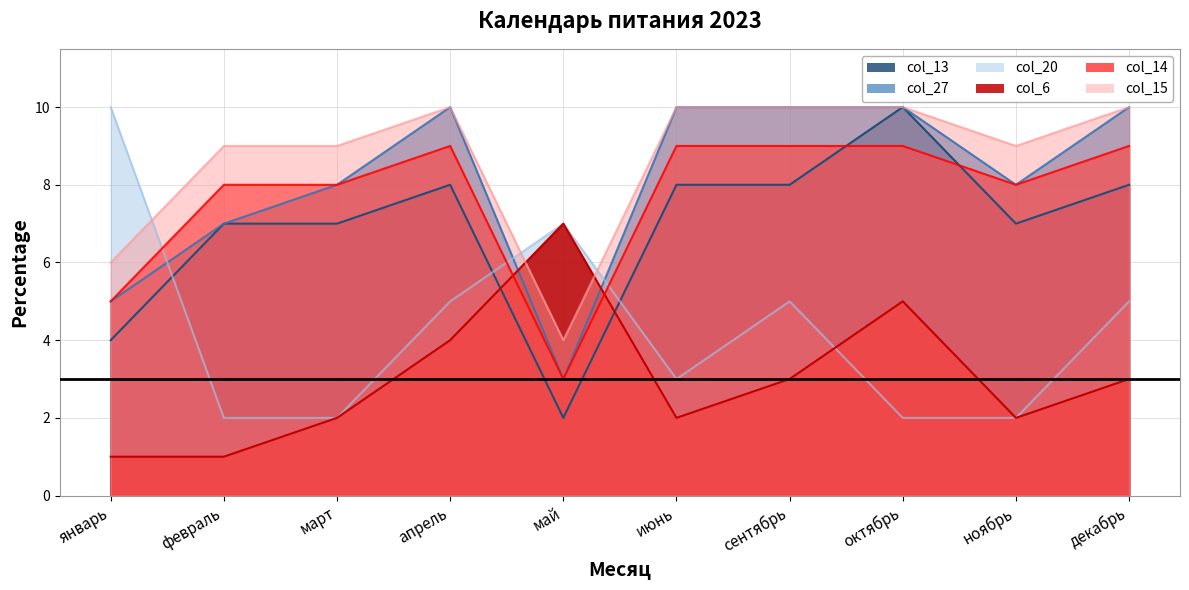

What is the label of the 7th point from the right?

апрель